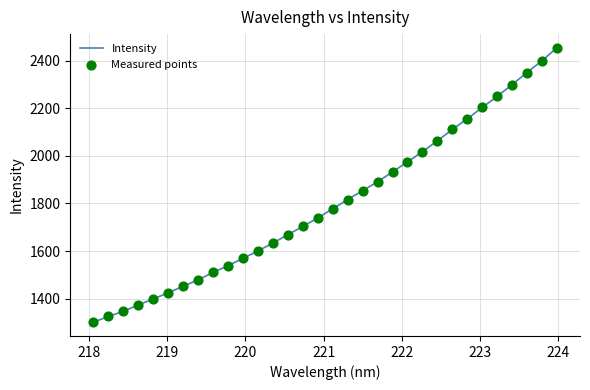

What is the smallest value displayed?

1300.6